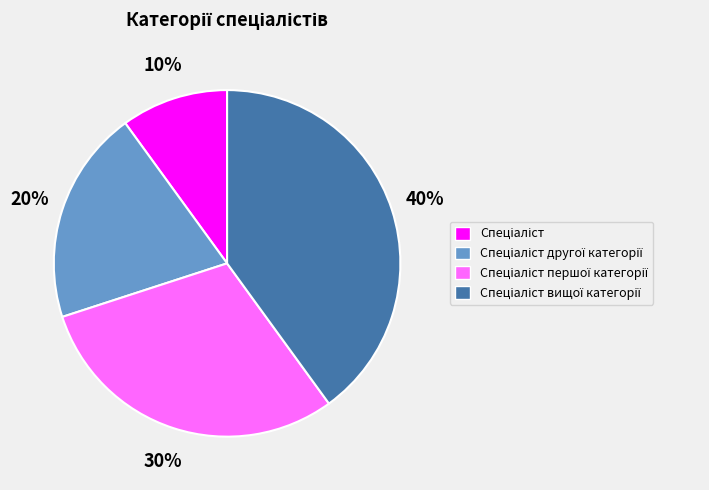

Does any single category account for the majority?

No